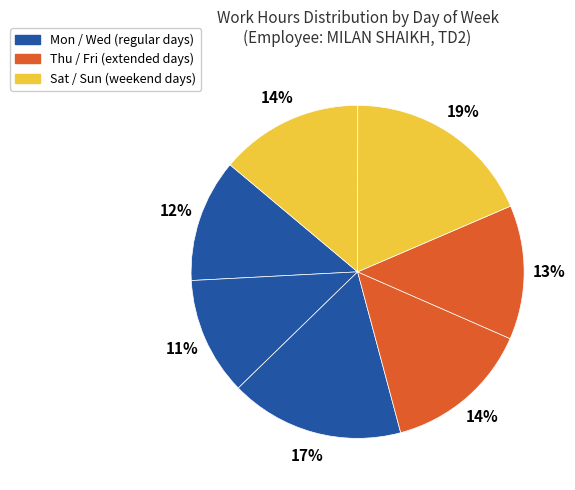

How many segments does this pie chart have?

7